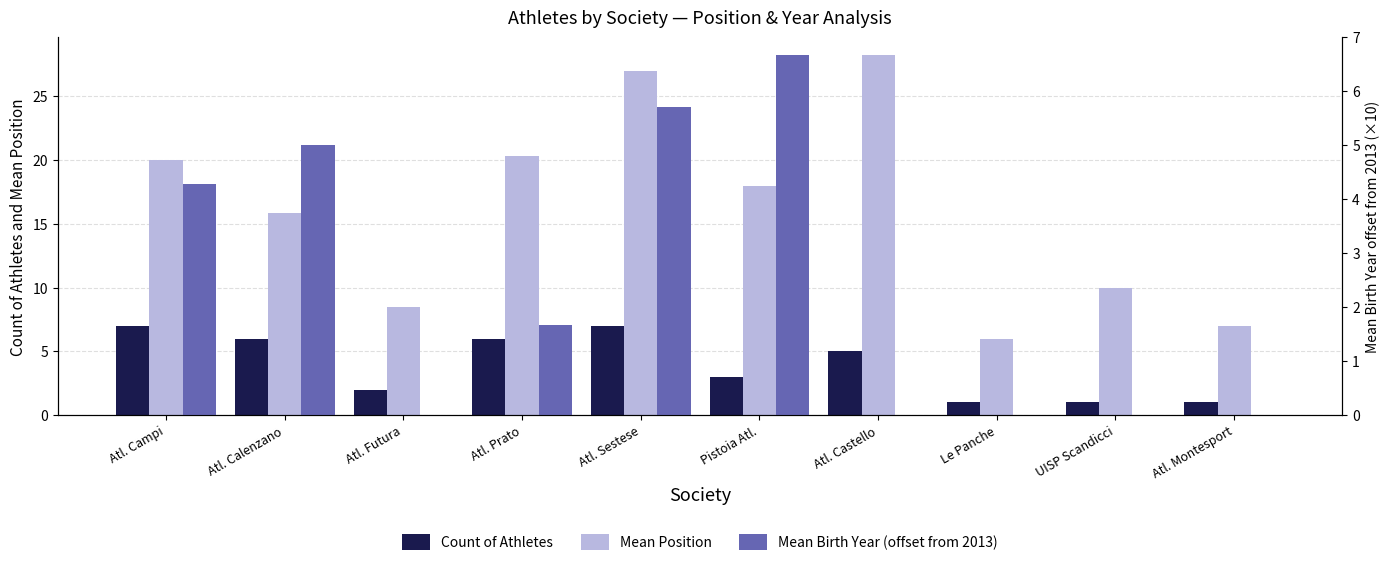

What is the maximum value for Count of Athletes?

7.0